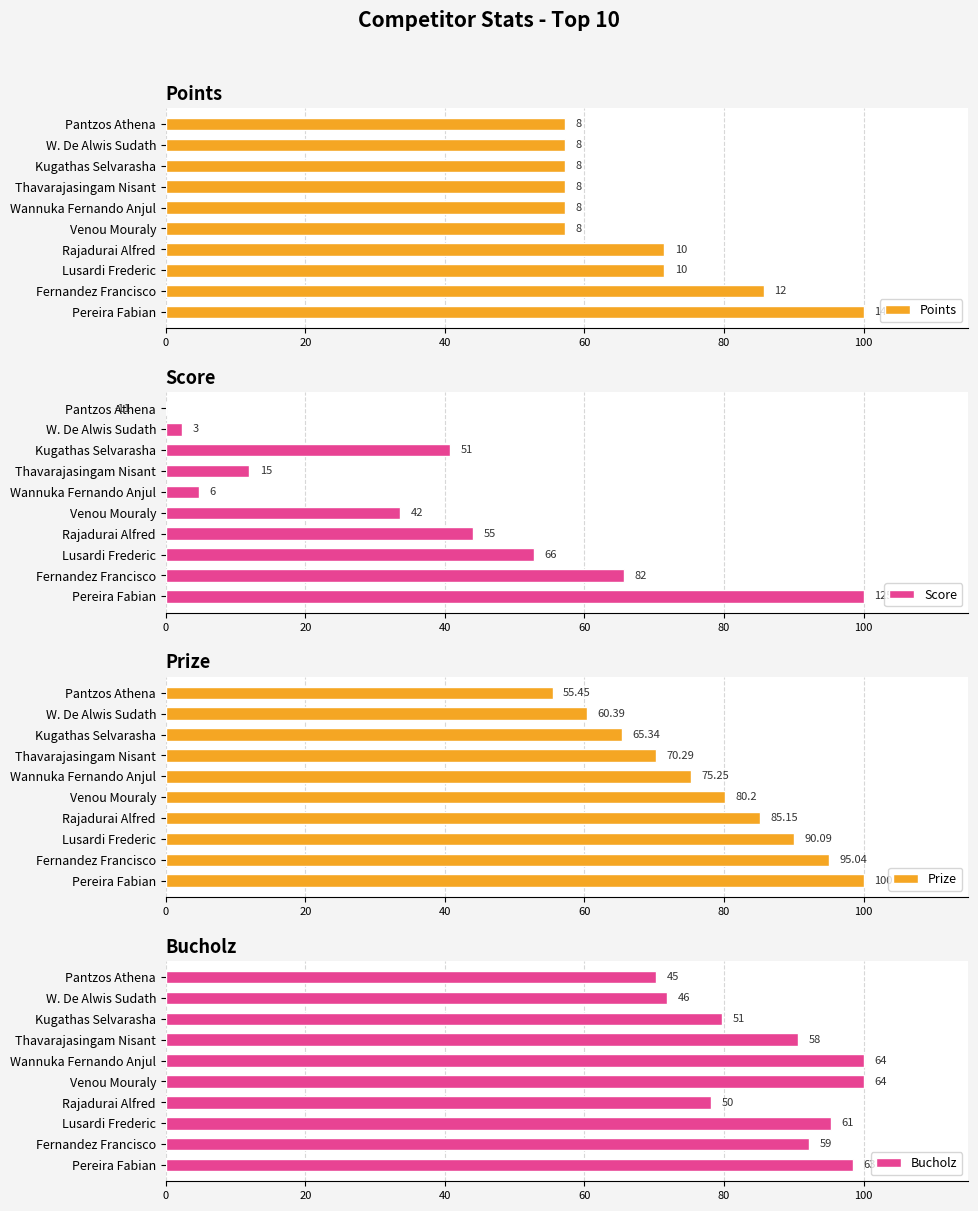

What is the value of the Bucholz bar at the 9th from the left?

71.9